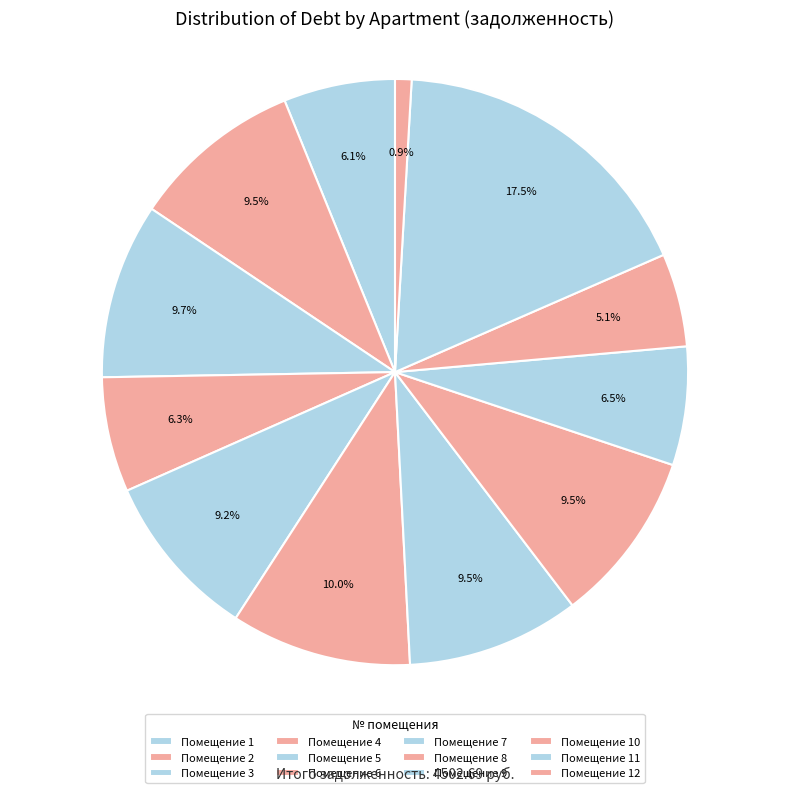

Is there any slice that represents more than half of the pie?

No